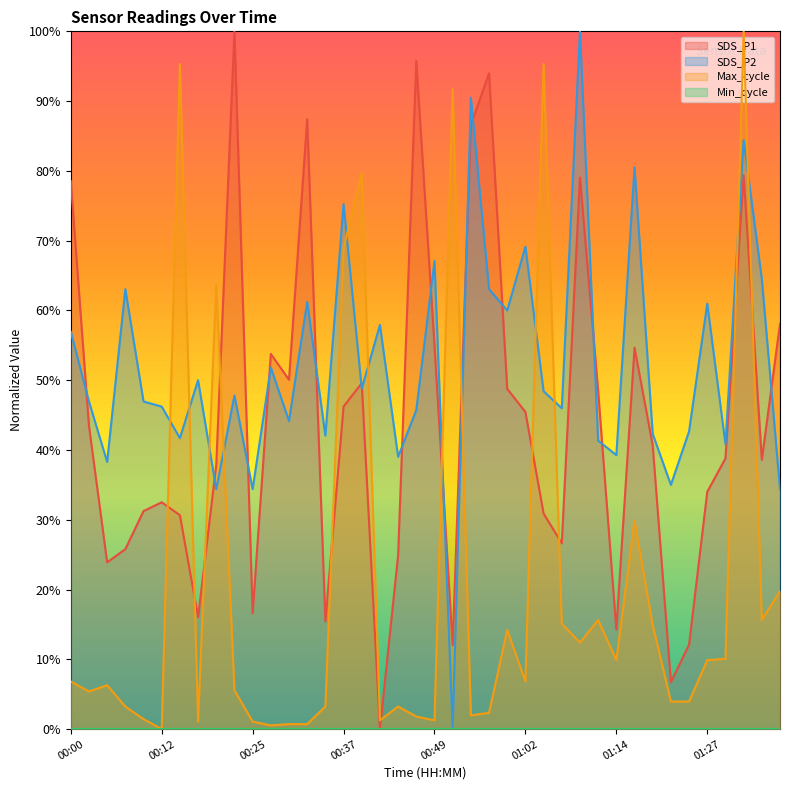

True or false: Max_cycle and SDS_P2 intersect in this chart.

True